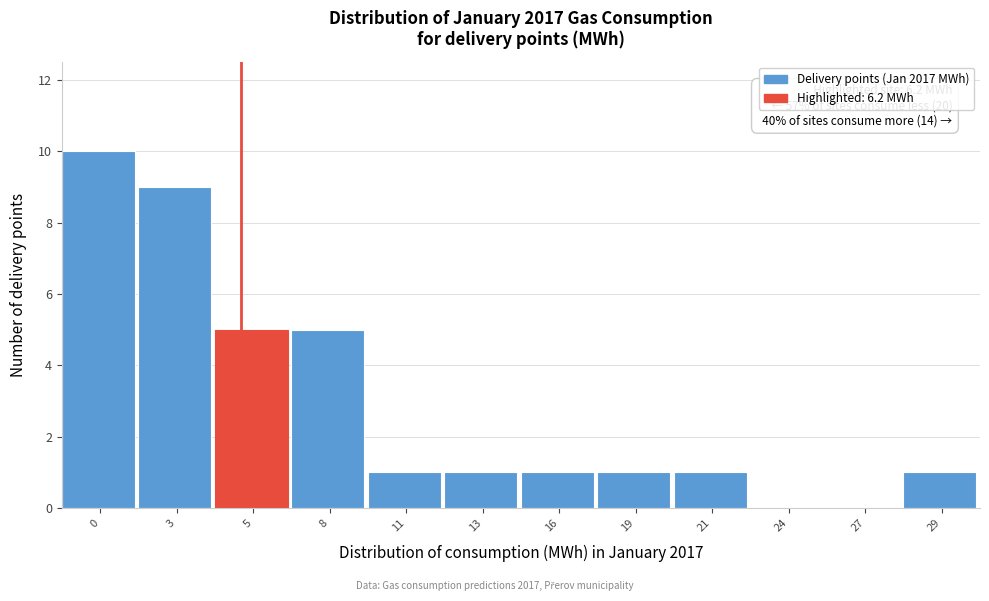

Reading right to left, what are all the values shown in this chart?

29=1	27=0	24=0	21=1	19=1	16=1	13=1	11=1	8=5	5=5	3=9	0=10